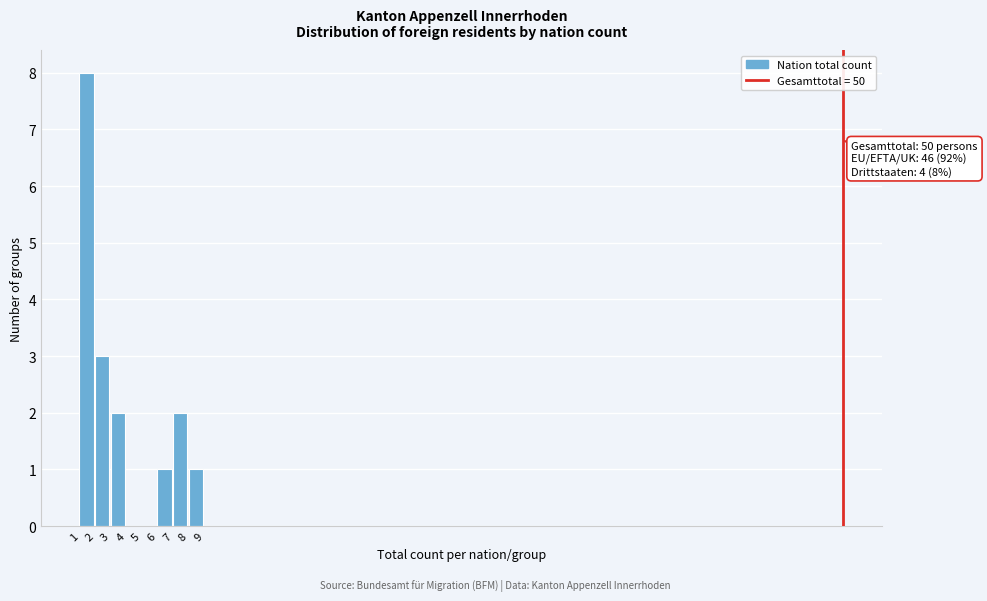

Over which range of the x-axis is the bar tallest?

1 to 2